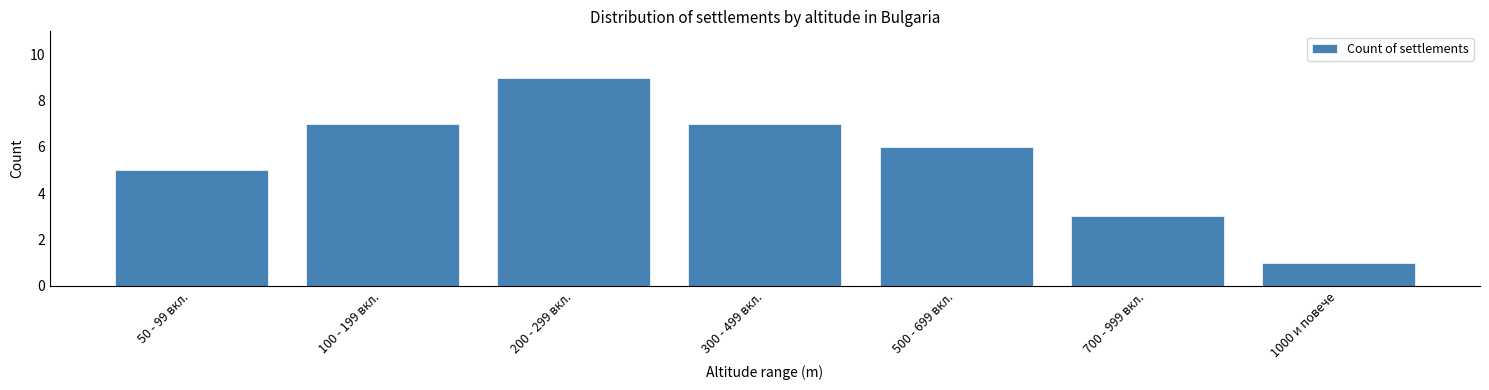

Reading right to left, list all the values displayed in this chart.

1	3	6	7	9	7	5